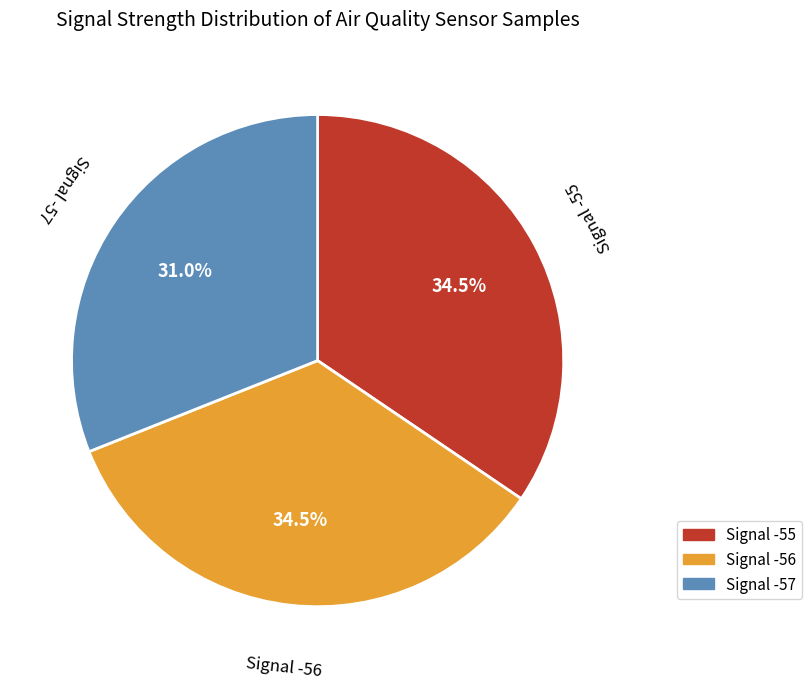

How many segments does this pie chart have?

3